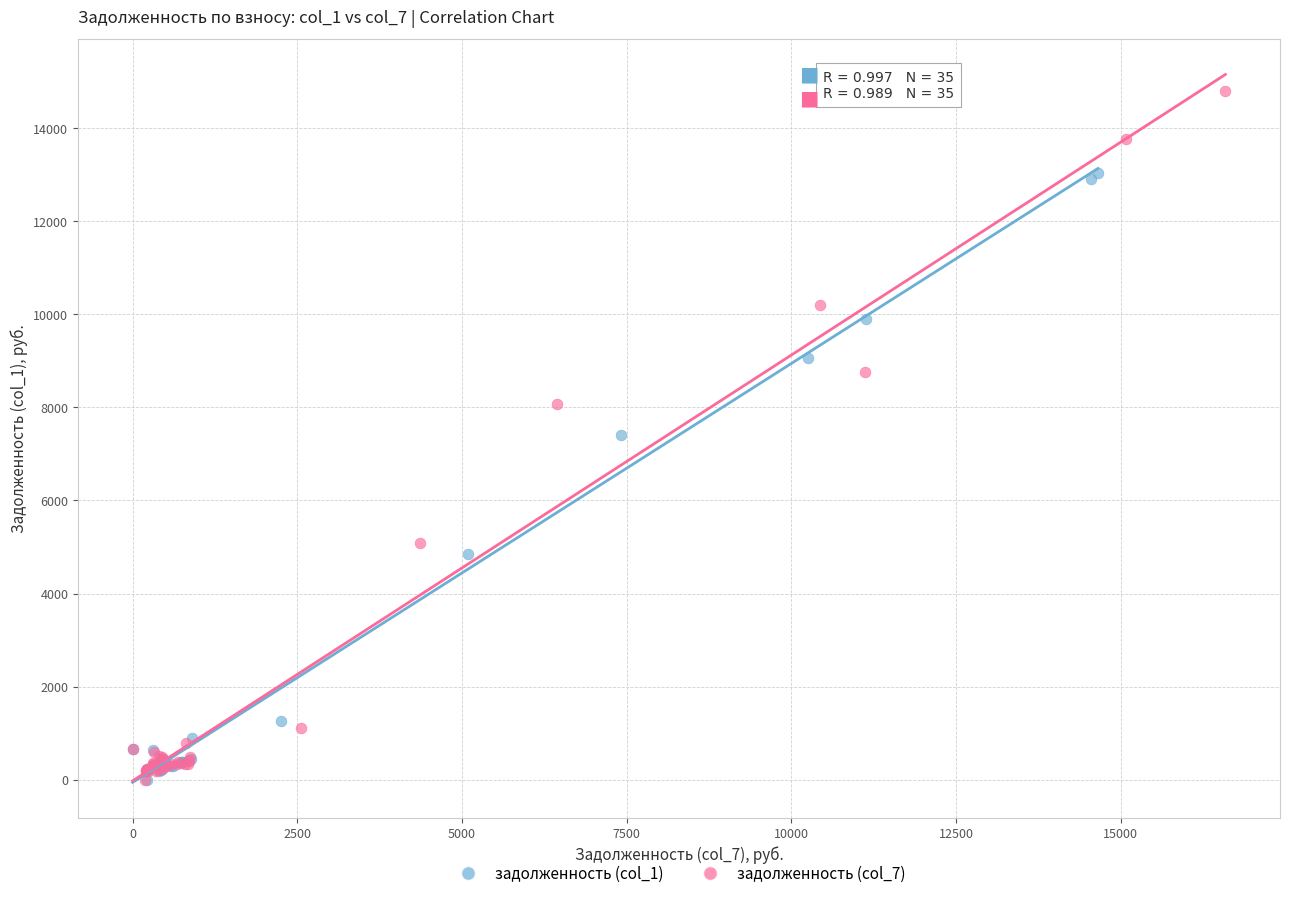

What are all the series names shown in the legend?

задолженность (col_1), задолженность (col_7)